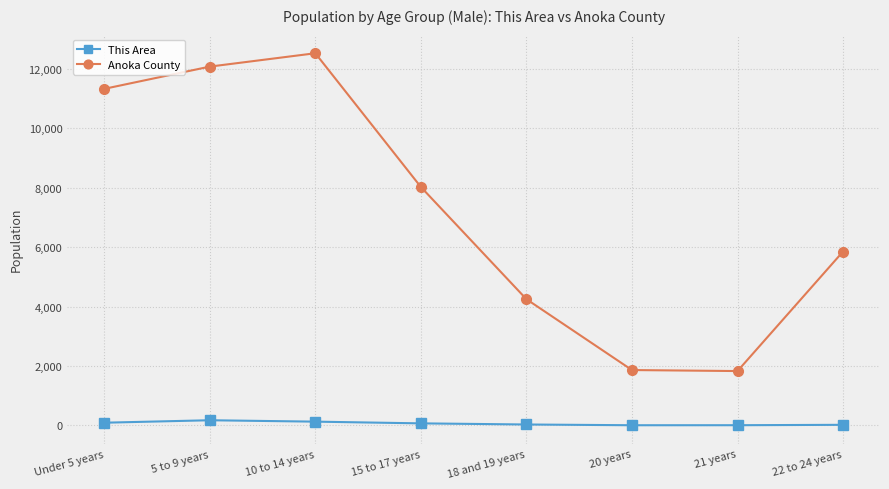

What is the label of the 5th point from the right?

15 to 17 years